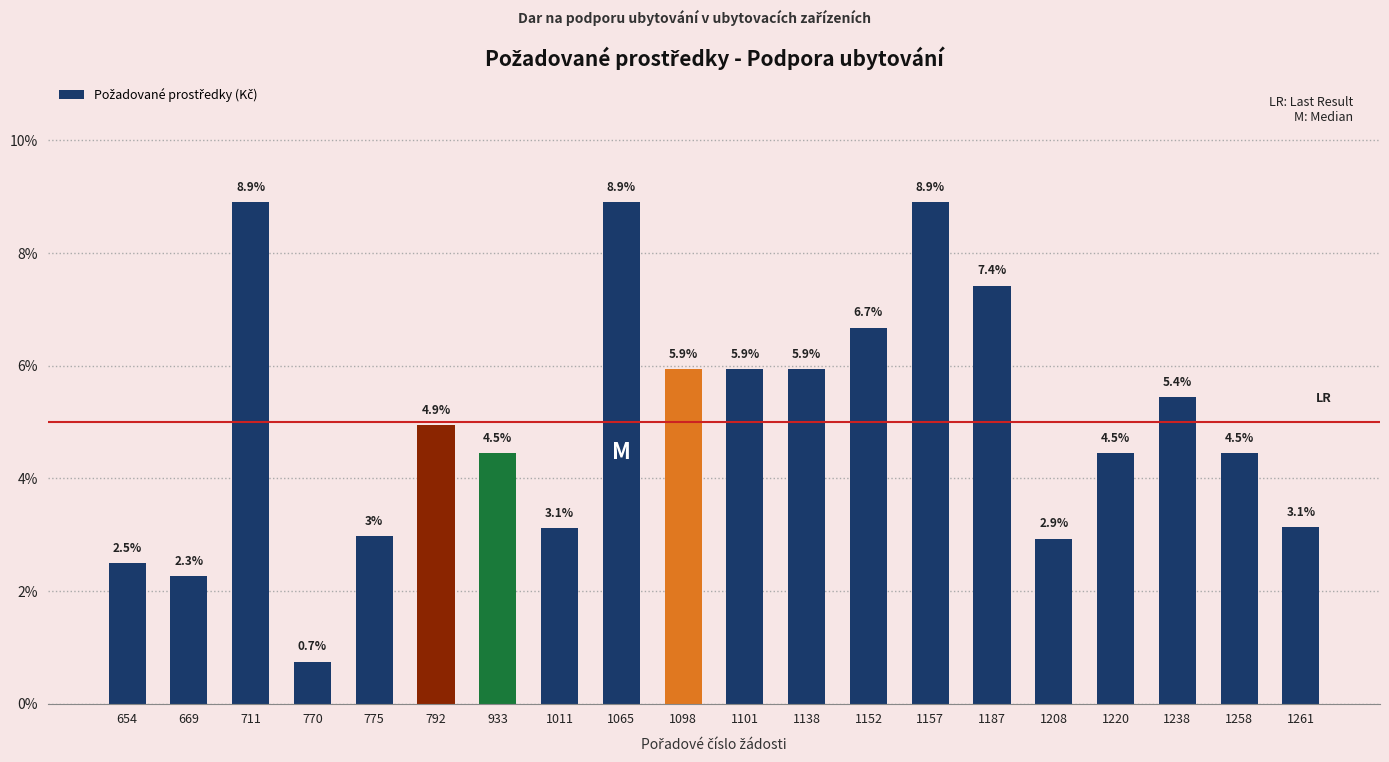

What is the greatest value displayed?

8.9